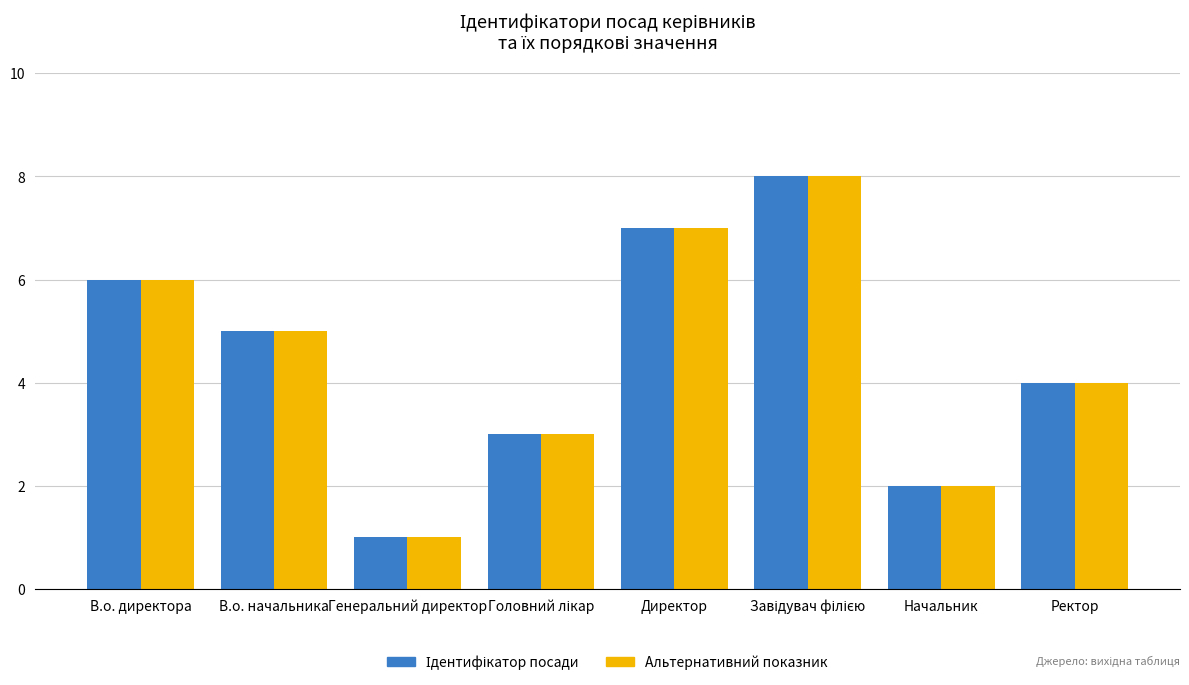

The Альтернативний показник series shows 12 at Директор. True or false?

False